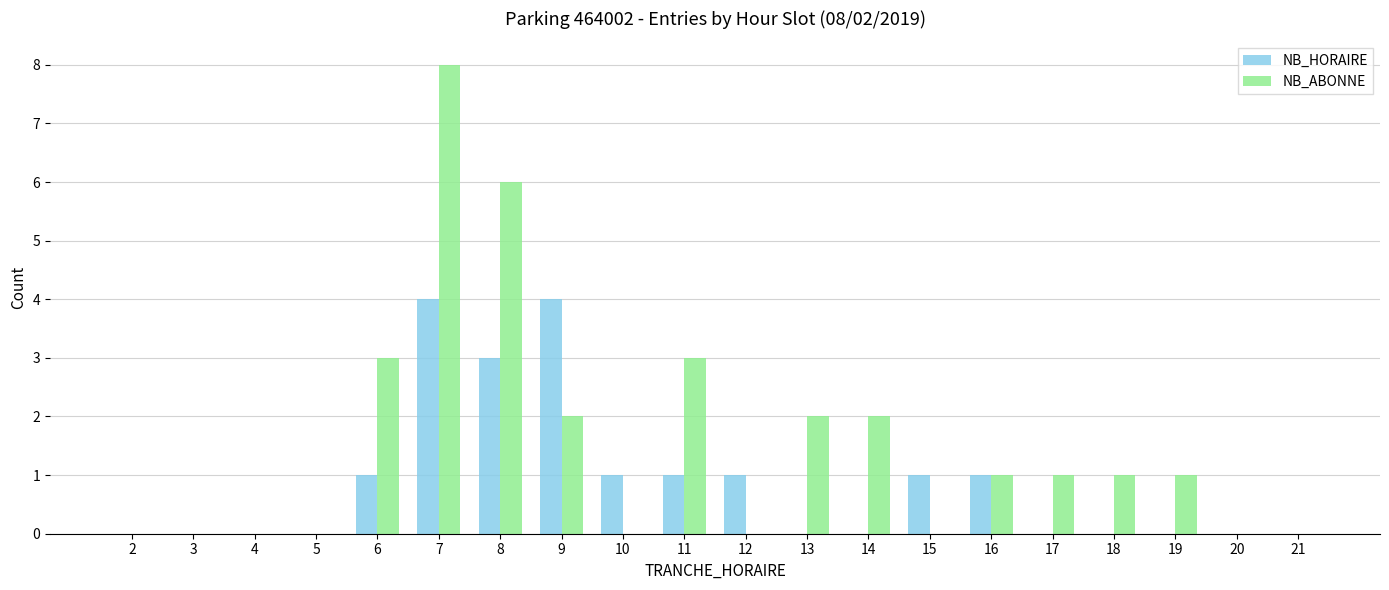

What is the sum of all NB_ABONNE values?

30